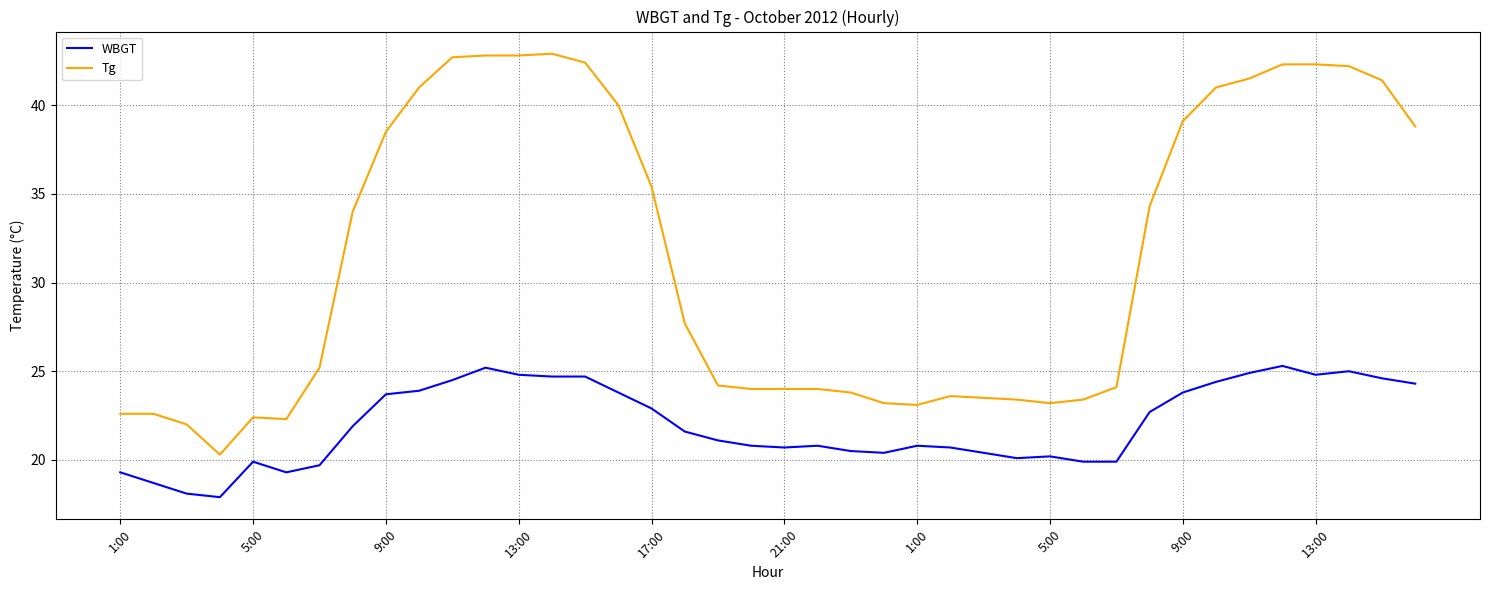

Which series has the largest range (max minus min)?

Tg